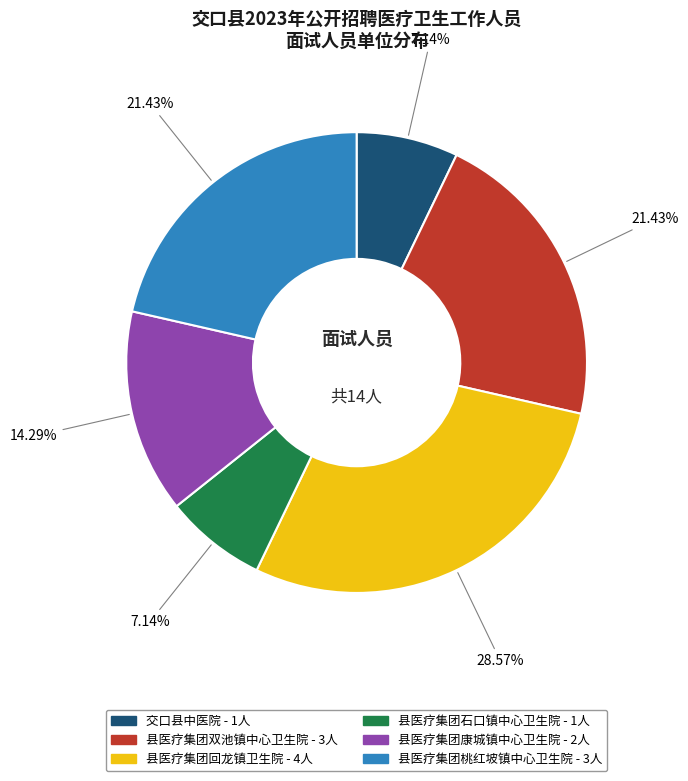

To the nearest percent, what is the difference between the largest and smallest slice percentages?

21%